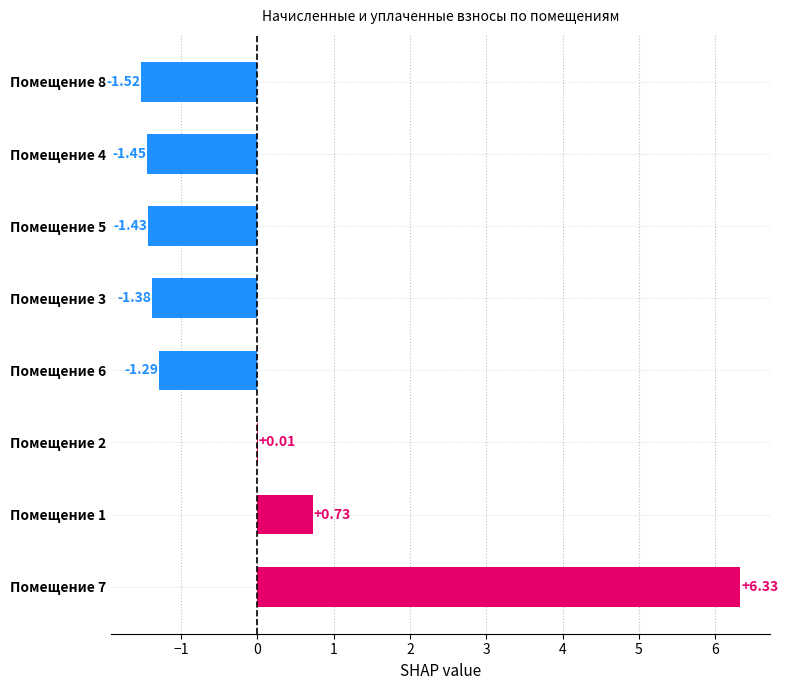

What is the maximum value shown in the chart?

6.3